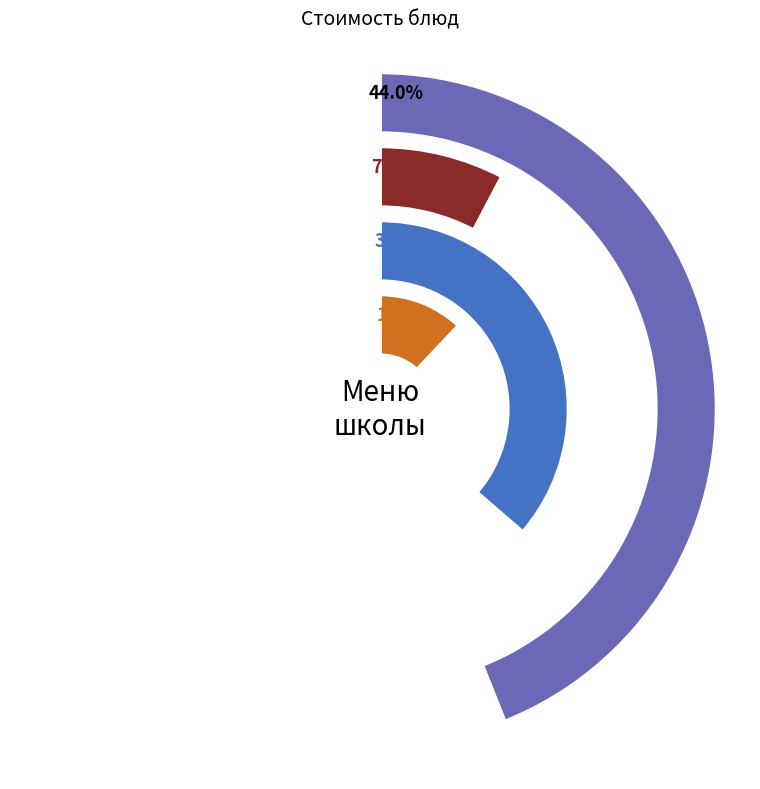

True or false: Каша молочная гречневая с сахаром accounts for 32% of the total.

True